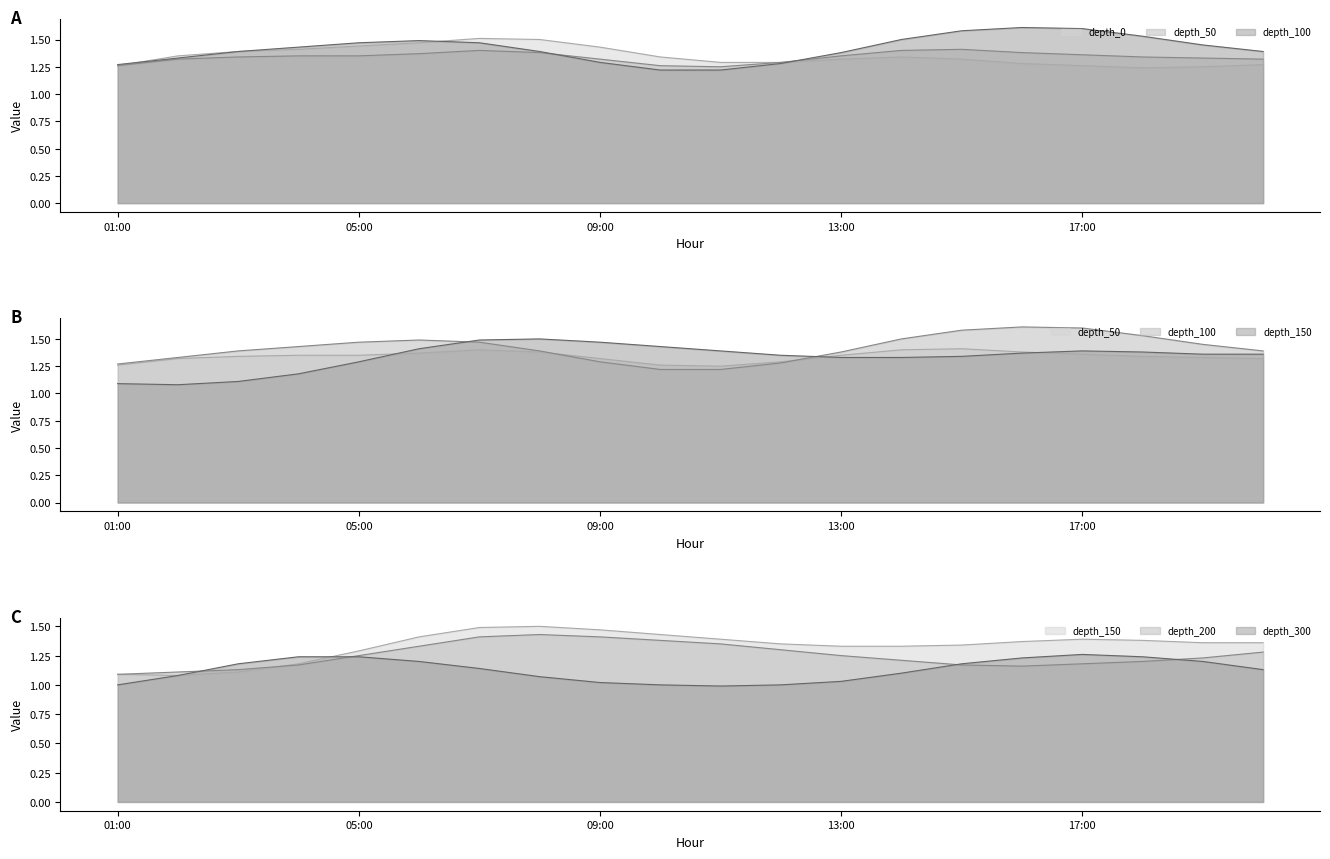

In depth_0_line, how many points are higher than both neighbors (excluding endpoints)?

2